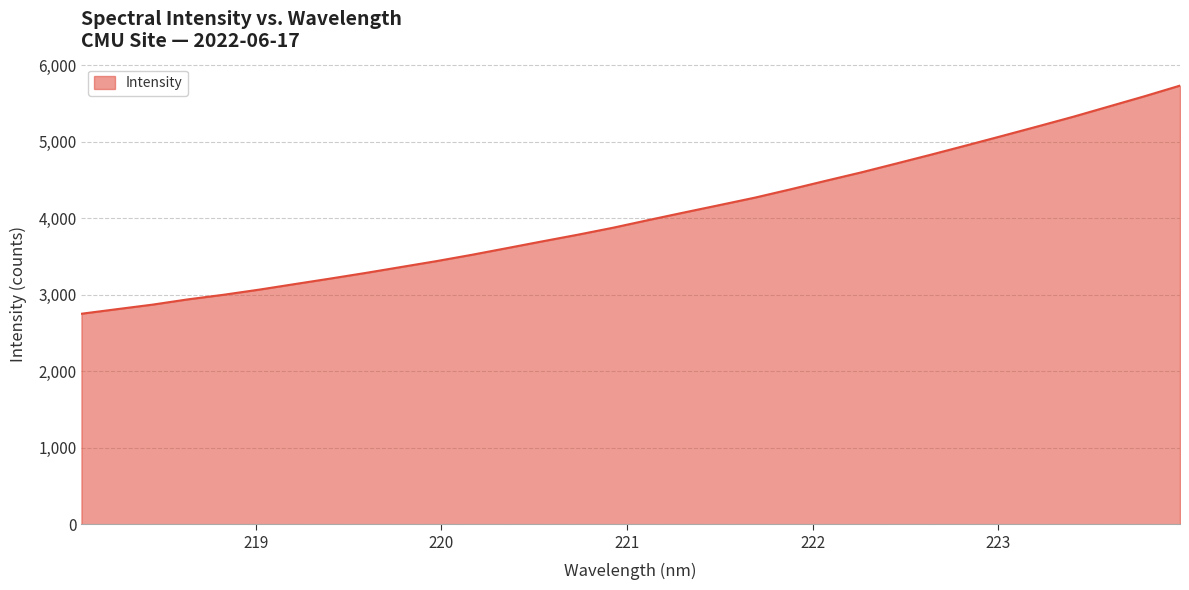

What is the difference between the maximum and minimum values?

2980.8